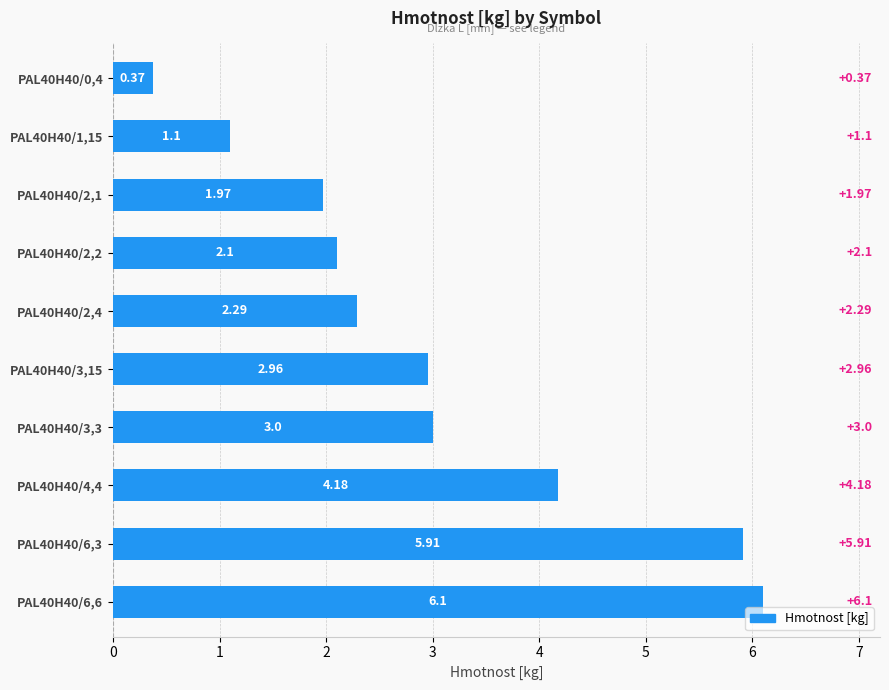

What is the change in value from PAL40H40/2,1 to PAL40H40/2,2?

+0.1